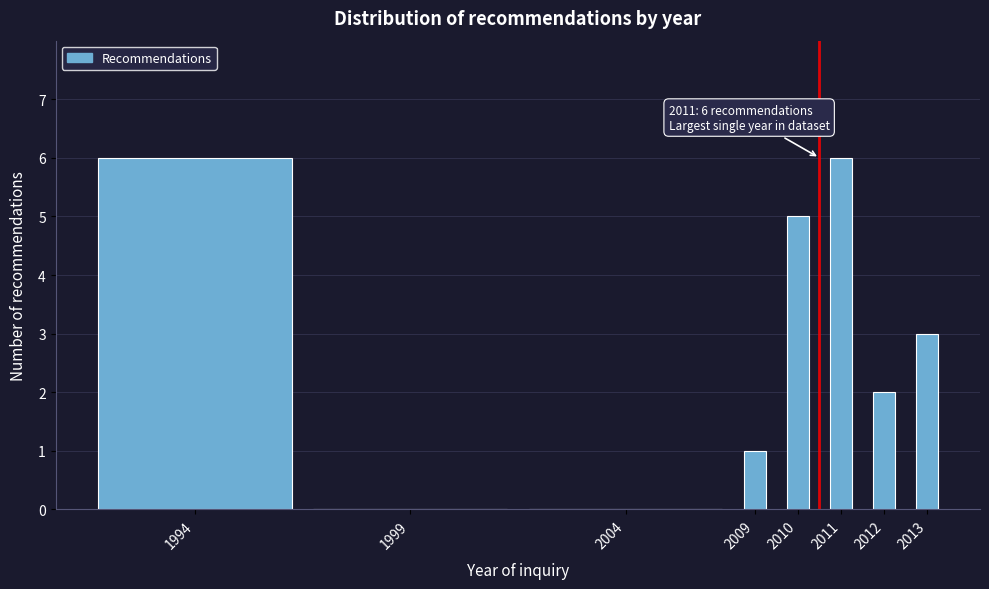

Reading left to right, extract all data points from this chart.

1994=6	1999=0	2004=0	2009=1	2010=5	2011=6	2012=2	2013=3